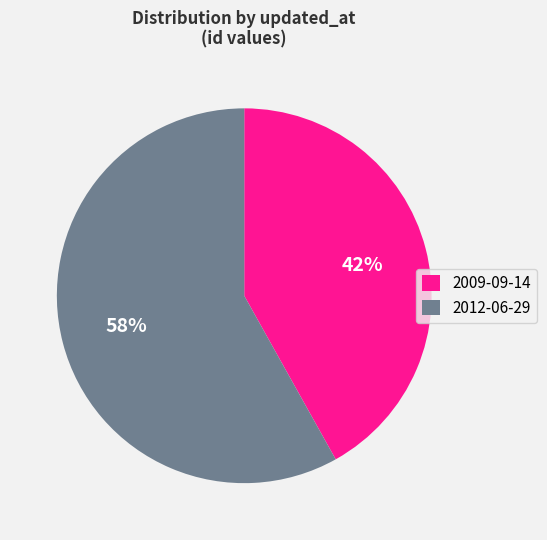

To the nearest percent, what is the average slice percentage?

50%